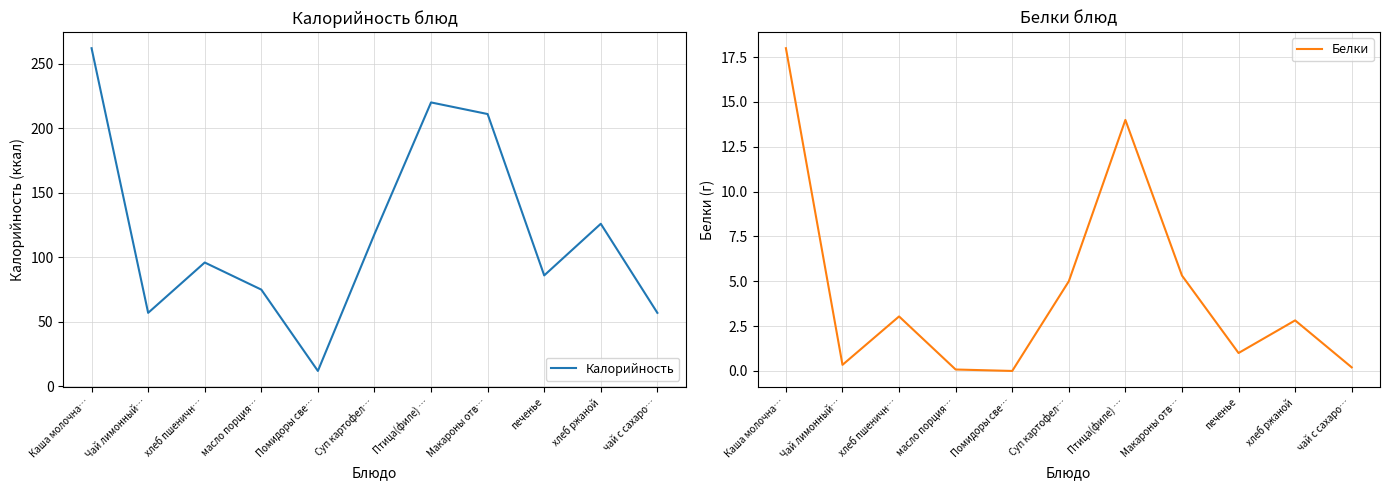

True or false: Калорийность and Белки intersect in this chart.

False